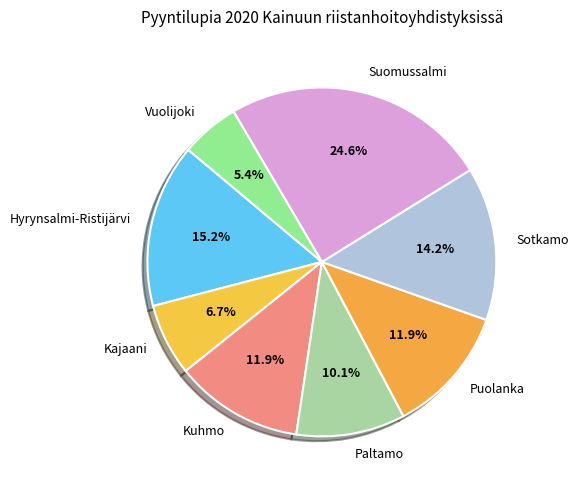

Does Suomussalmi represent more than half of the total?

No